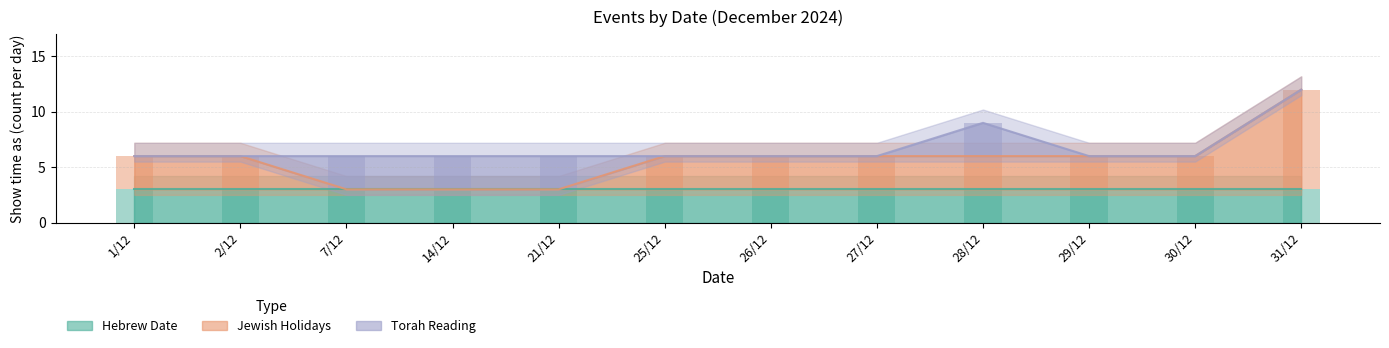

What are all the series names shown in the legend?

Hebrew Date, Jewish Holidays, Torah Reading